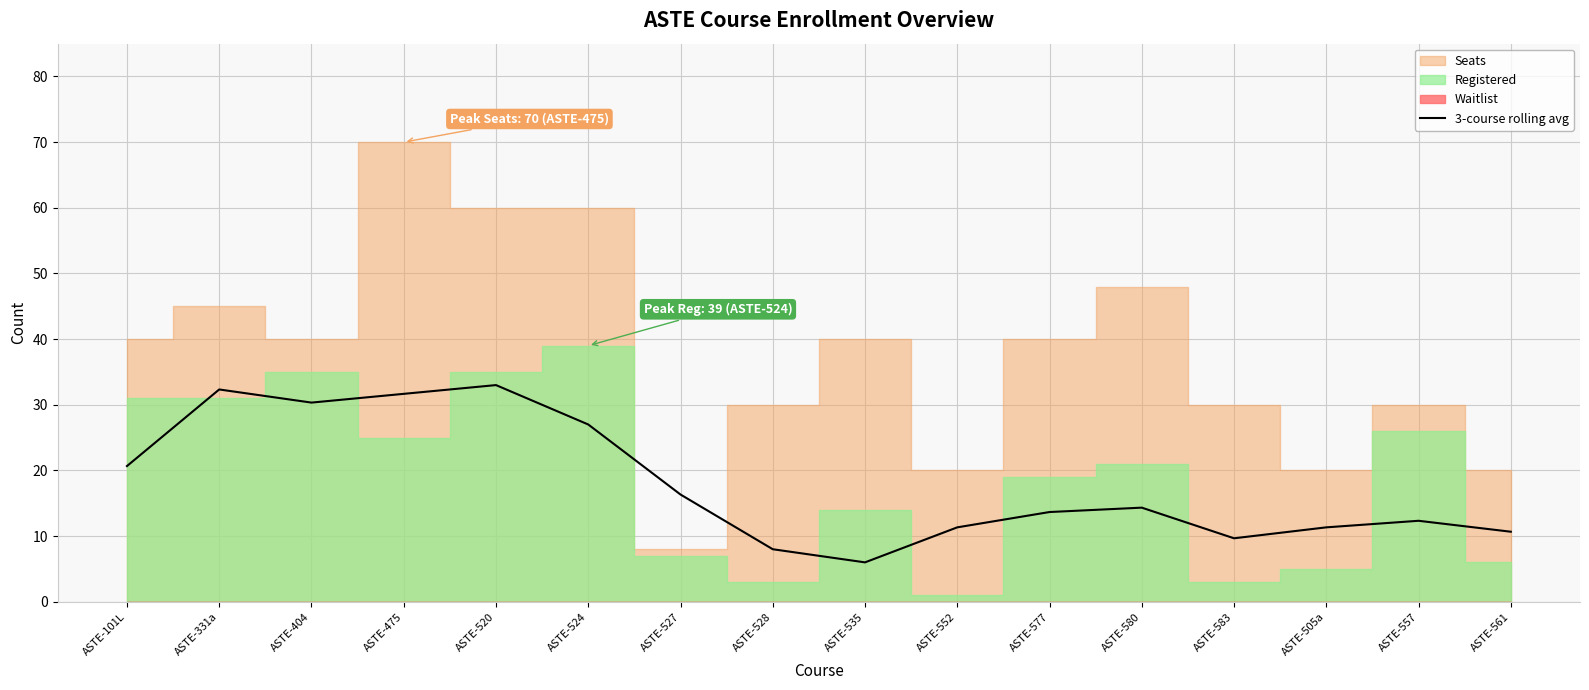

Does the chart display data point markers on the line(s)?

No